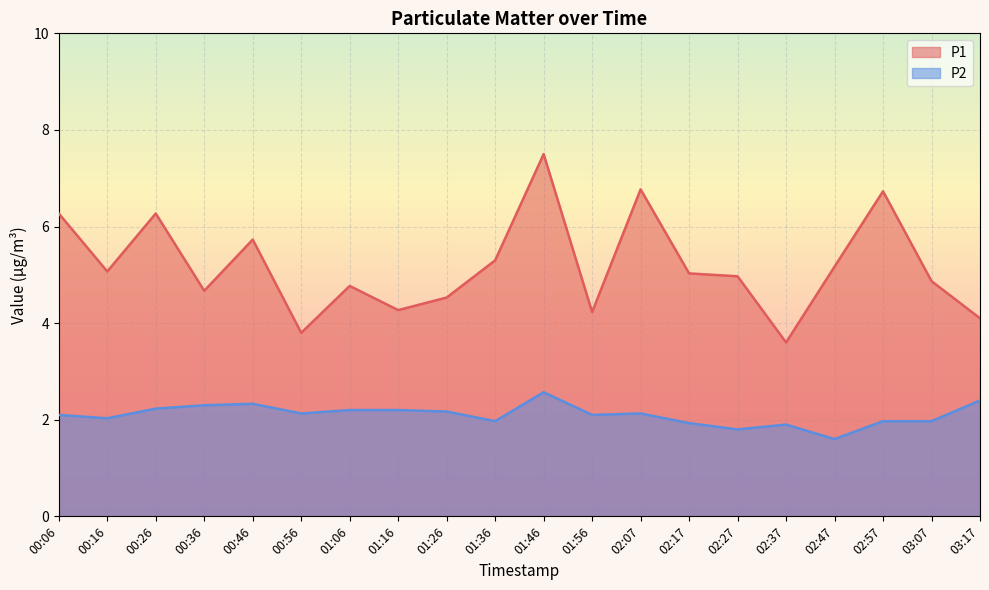

What is the average value of the P2 series?

2.1